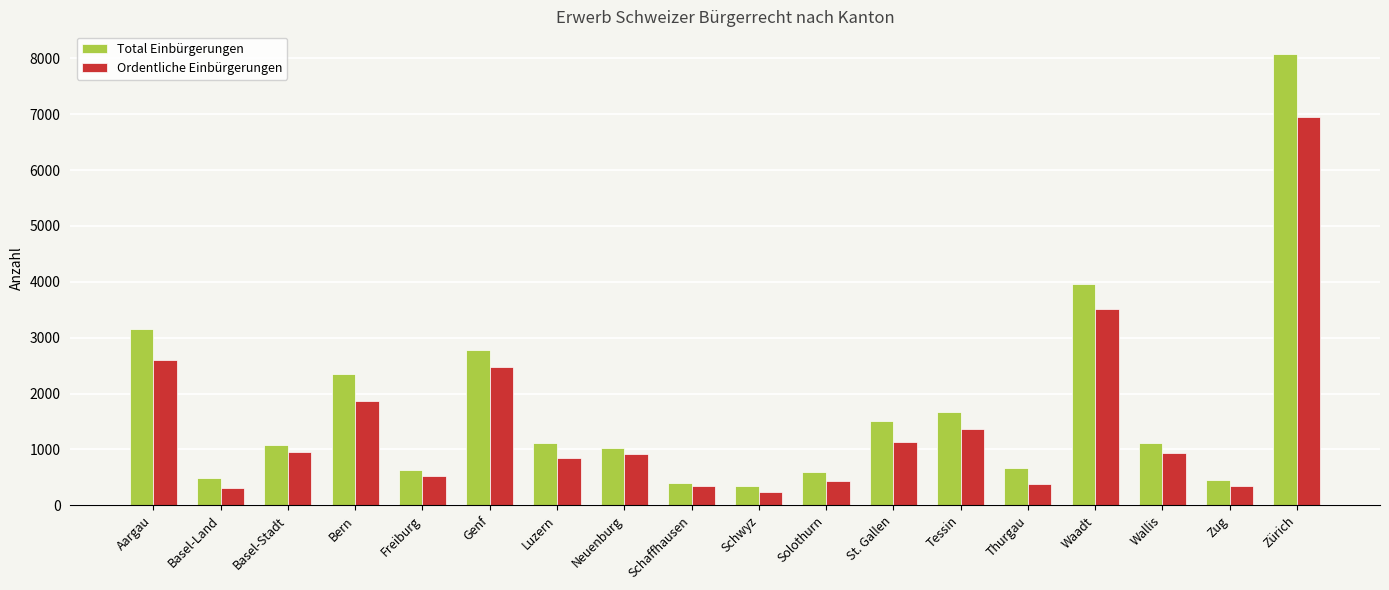

What is the difference between the second highest and second lowest values in the Ordentliche Einbürgerungen series?

3200